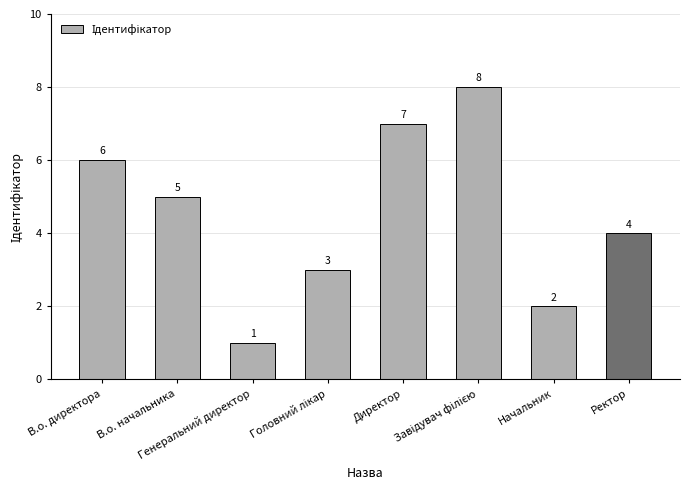

What is the change in value from Генеральний директор to Ректор?

+3